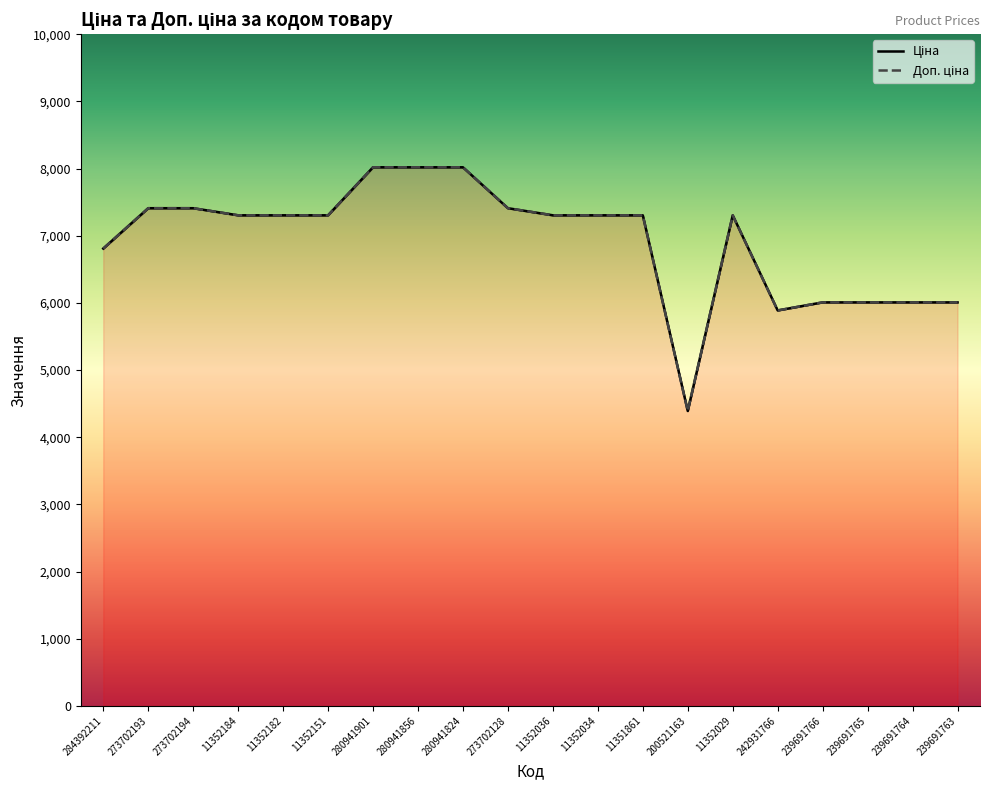

What value does the Ціна series have at 273702193?

7410.0